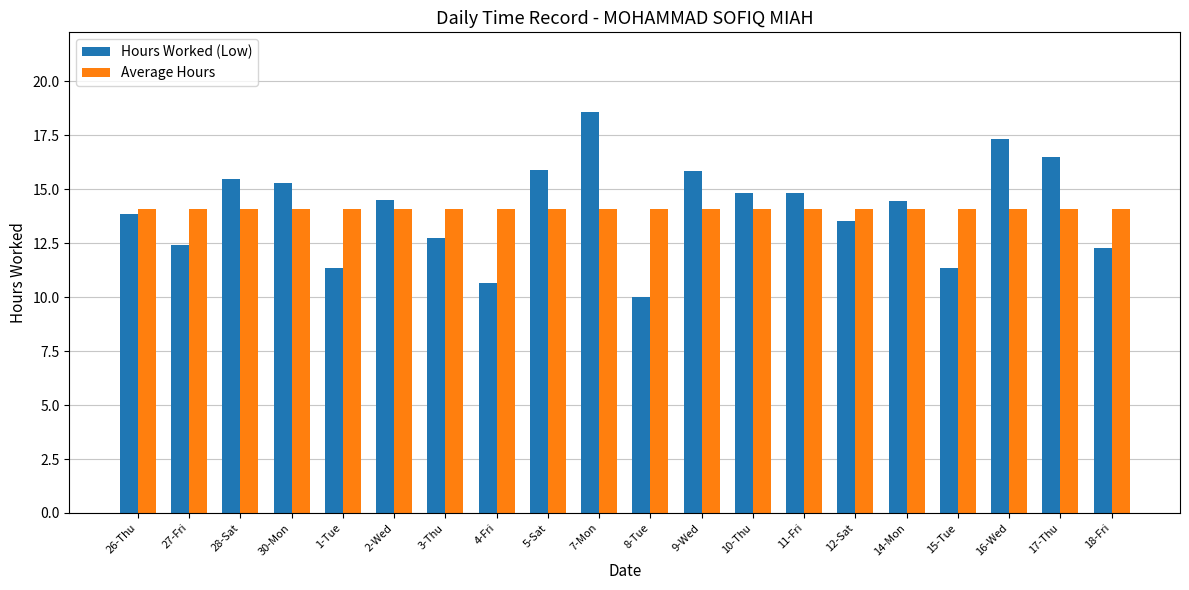

How many bars are there in total?

40